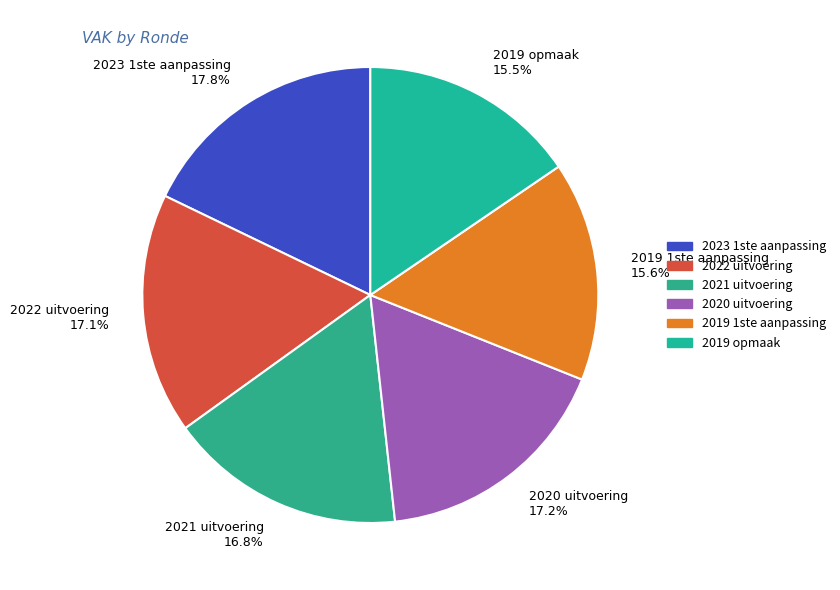

What is the largest slice in the pie chart?

2023 1ste aanpassing